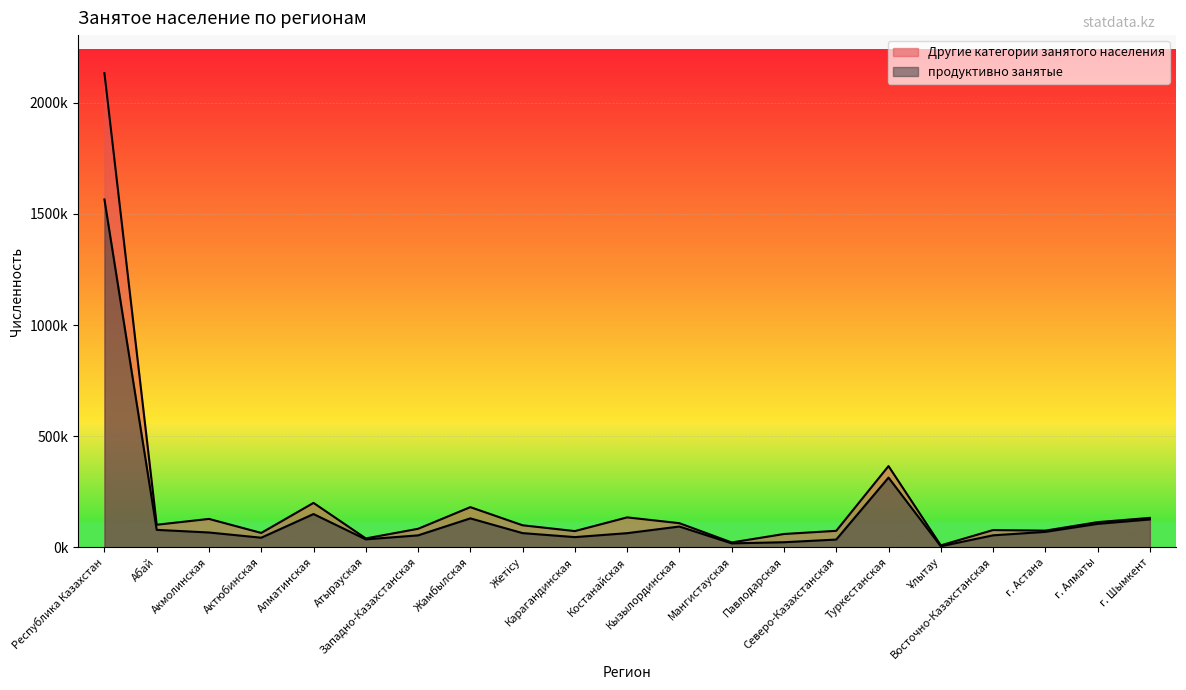

What value does the Другие категории занятого населения series have at Туркестанская, to the nearest 100?

365000